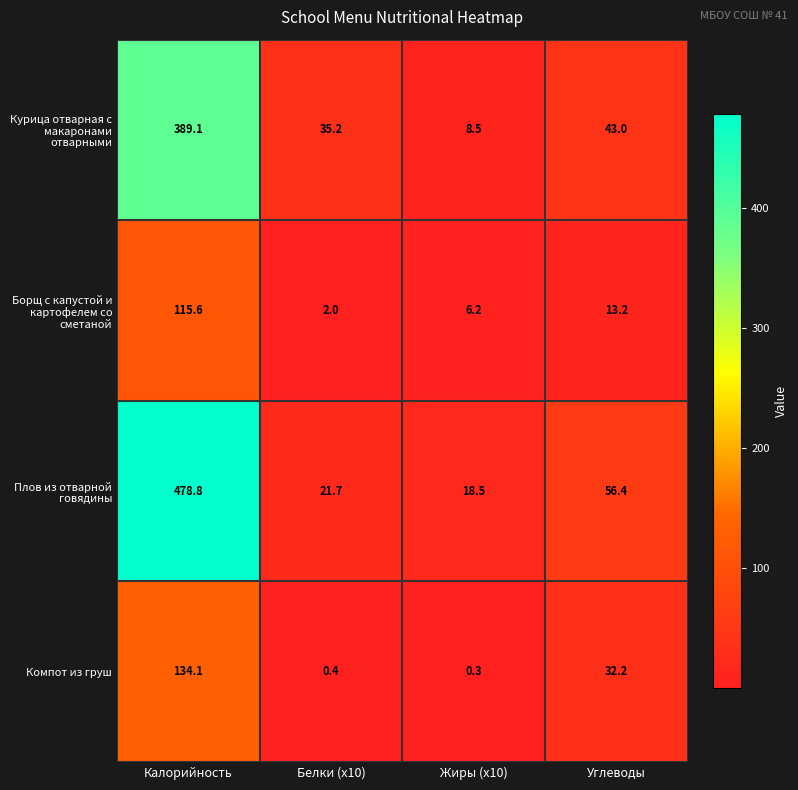

What is the difference between the Компот из груш values at Калорийность and Углеводы?

101.9